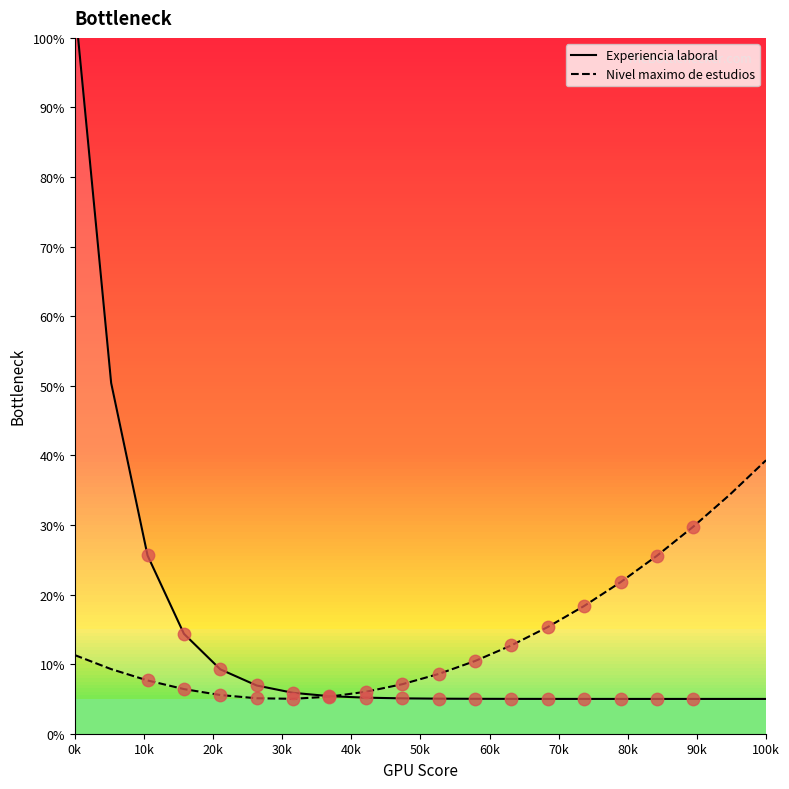

Is the value of Experiencia laboral at 80k greater than the value of Nivel maximo de estudios at 16?

No